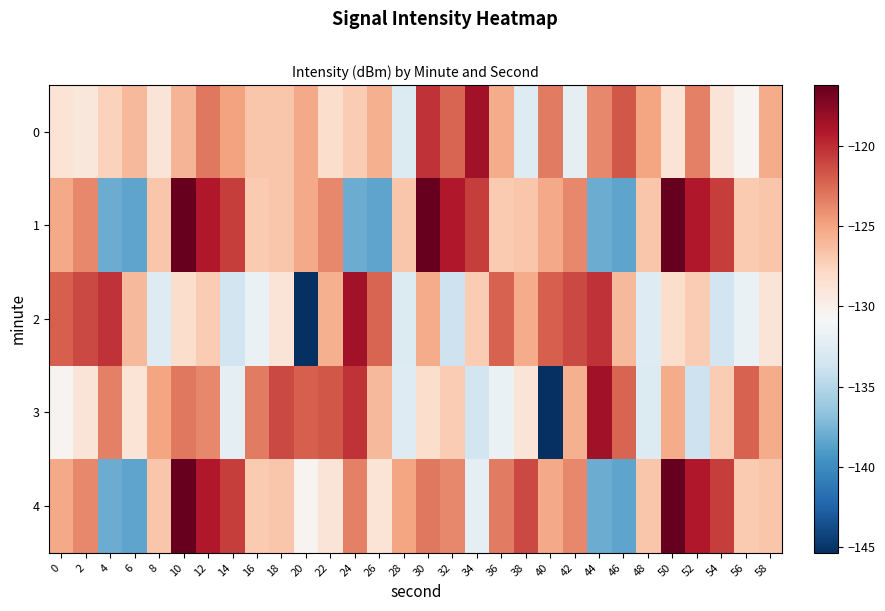

What is the maximum value shown in the chart?

-116.2